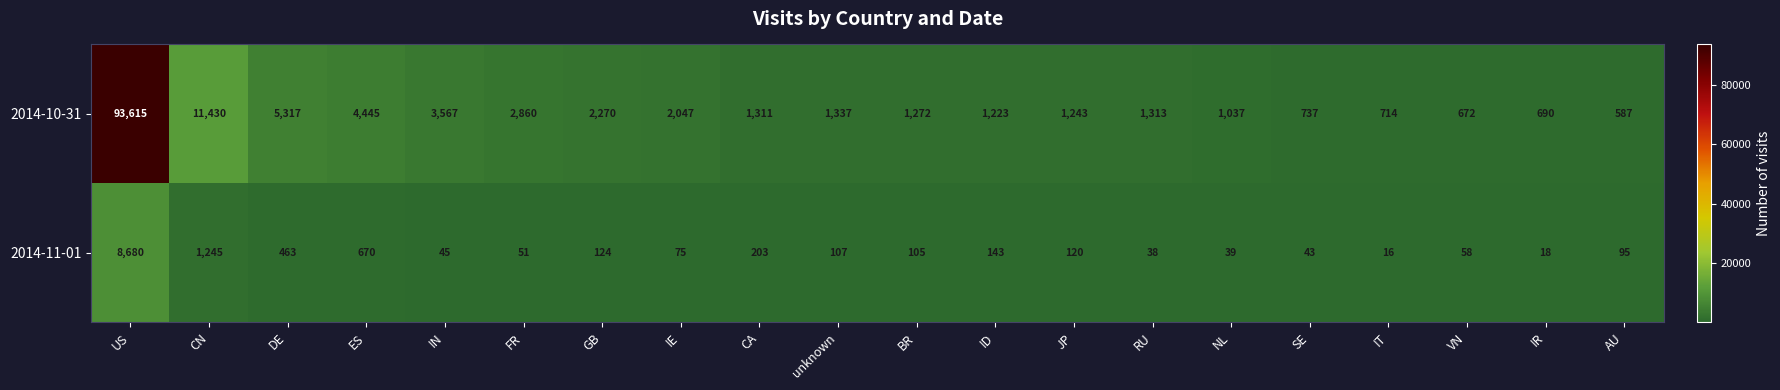

Which series changed the most between US and IN?

2014-10-31